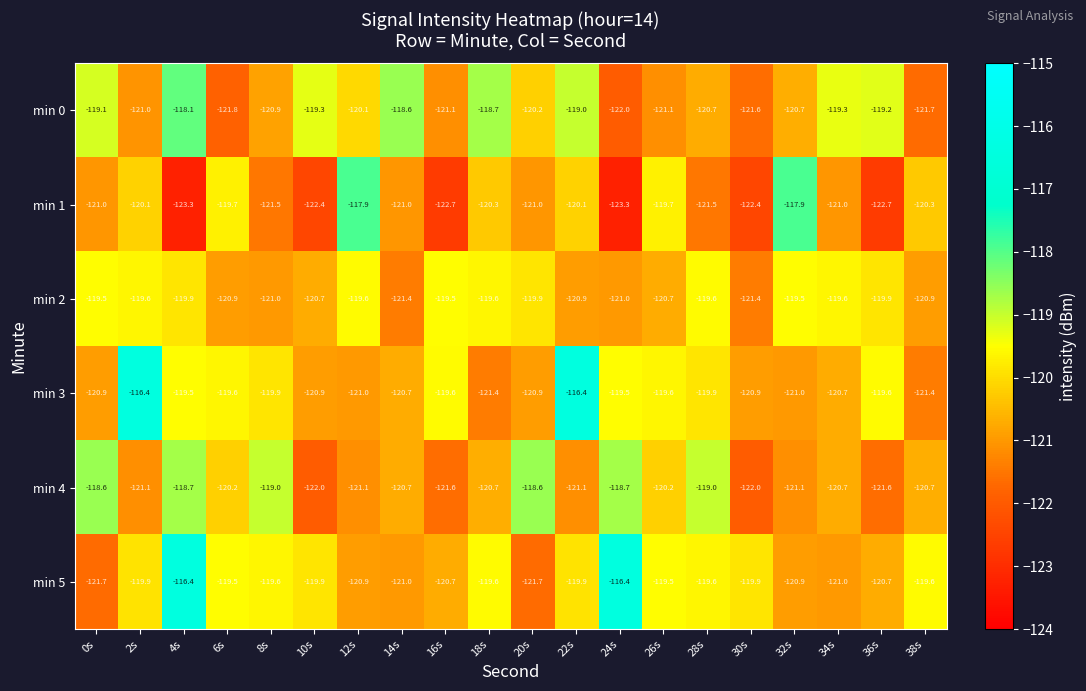

What is the difference between the highest and lowest values at 16s?

3.2